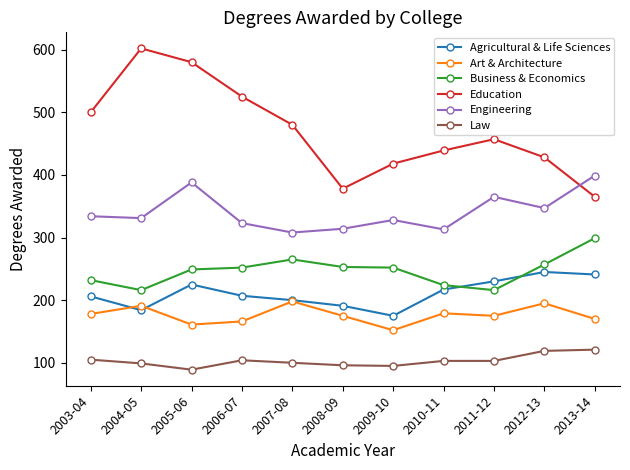

Does the chart have visible grid lines?

No